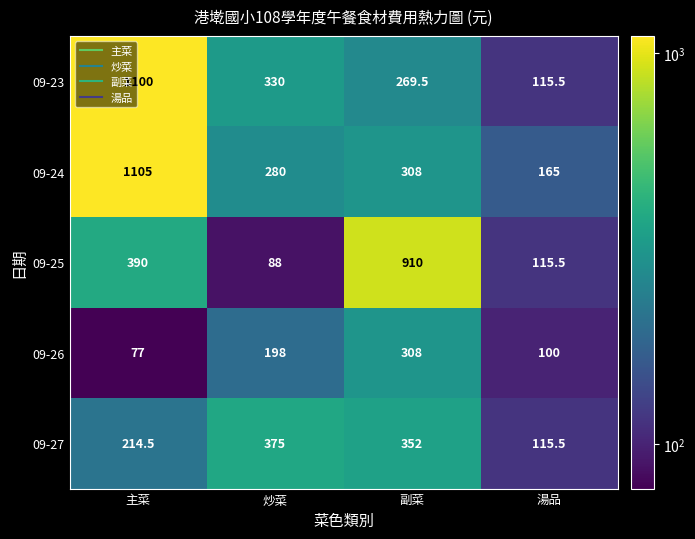

What is the difference between the 09-23 values at 副菜 and 主菜?

830.5